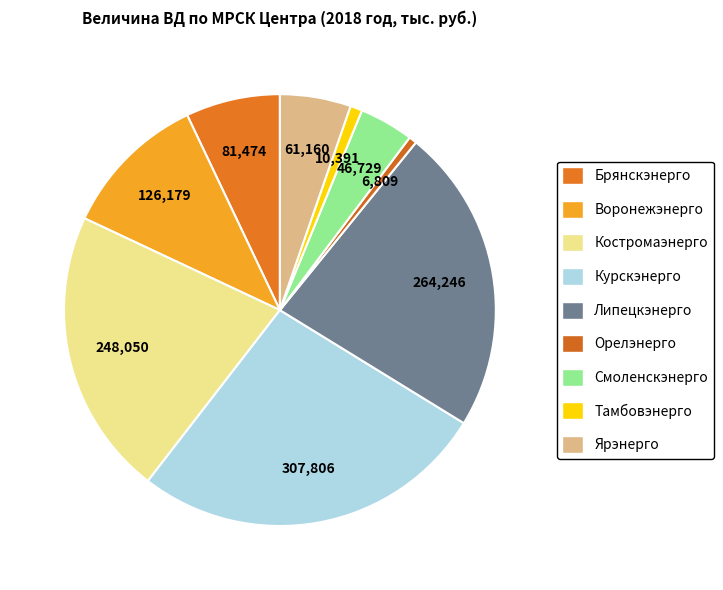

How many slices are in this pie chart?

9